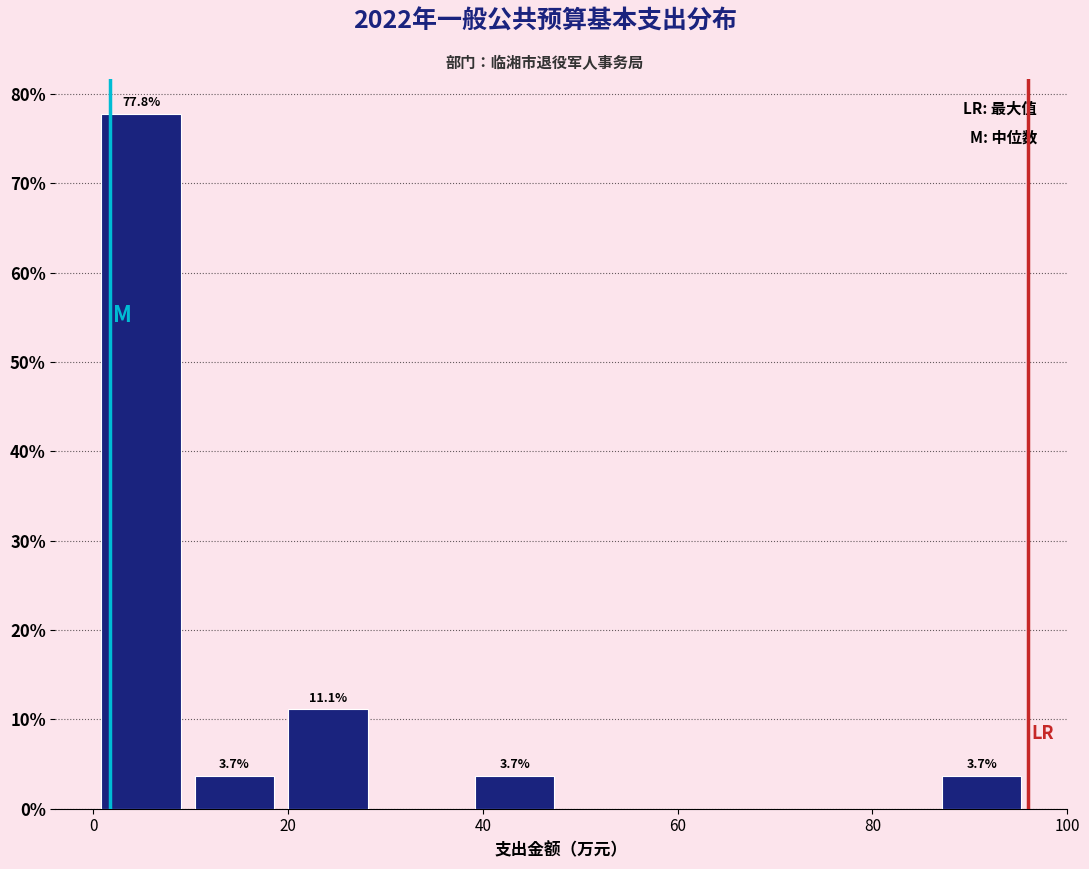

Over which range of the x-axis is the bar tallest?

0 to 10